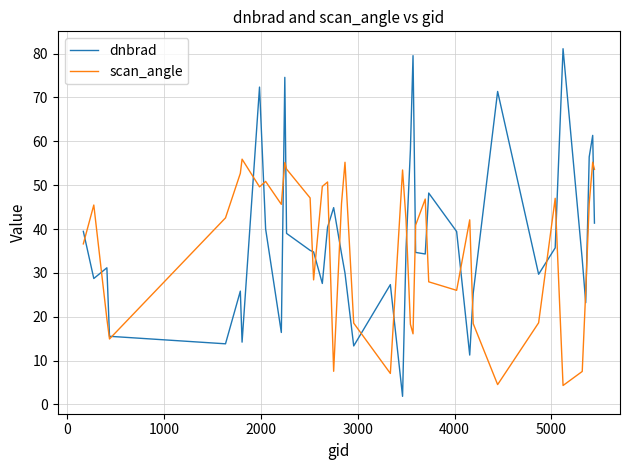

Rank the series by their maximum value, from highest to lowest.

dnbrad, scan_angle